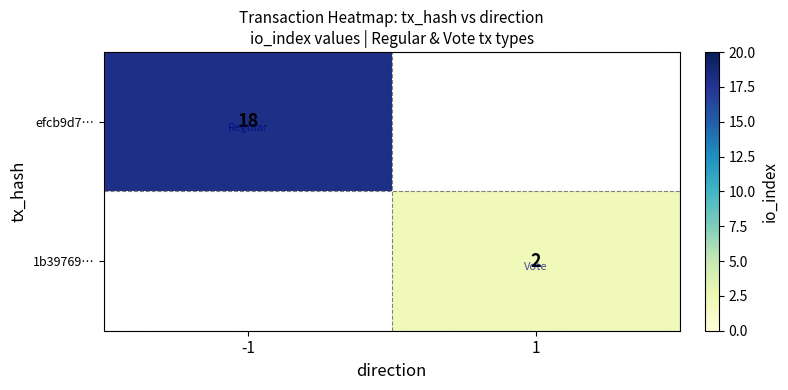

Is it true that 1b39769… equals 3 at 1?

False